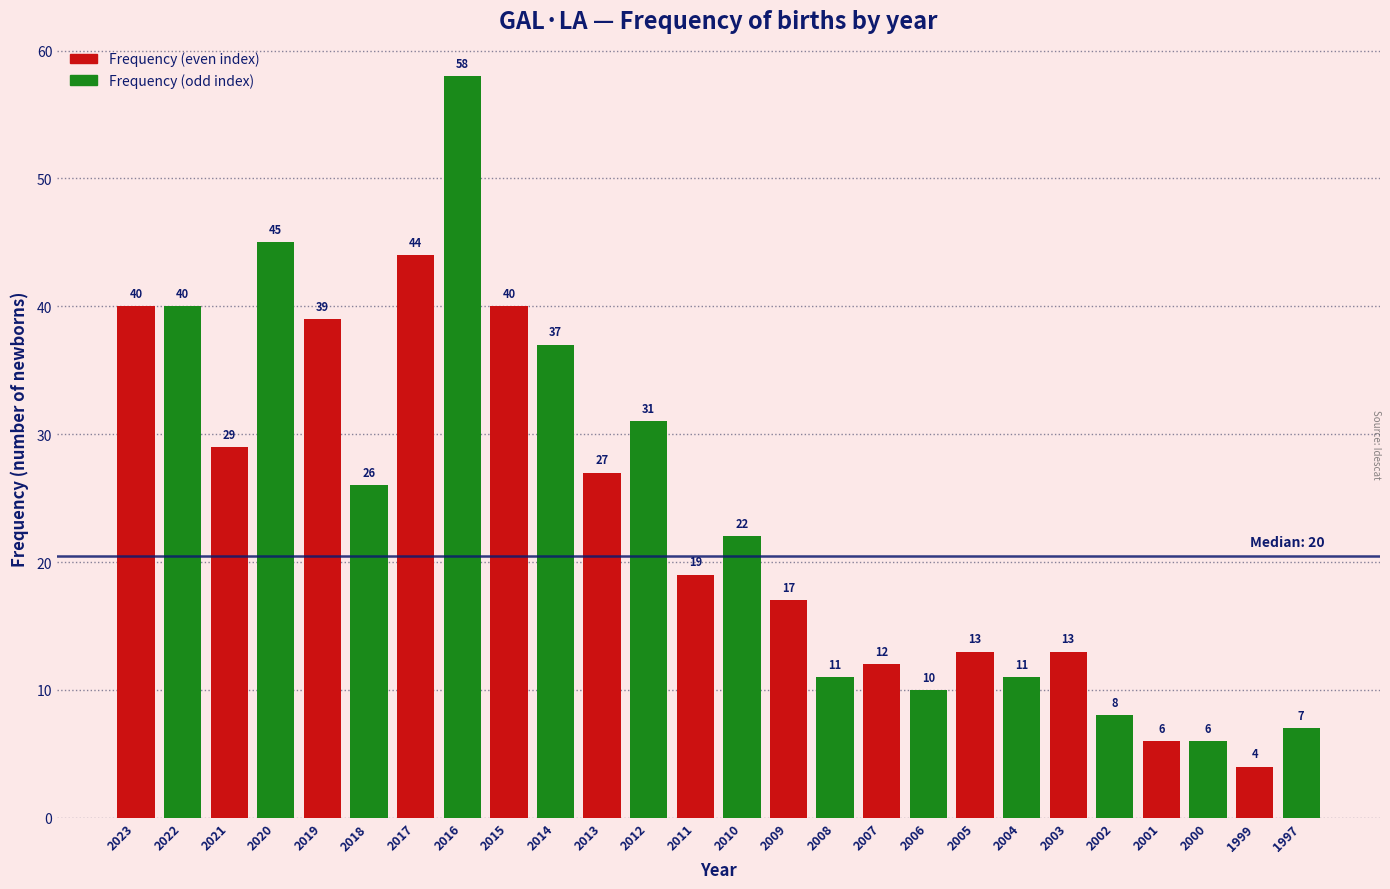

Reading left to right, extract all data points from this chart.

2023=40	2022=40	2021=29	2020=45	2019=39	2018=26	2017=44	2016=58	2015=40	2014=37	2013=27	2012=31	2011=19	2010=22	2009=17	2008=11	2007=12	2006=10	2005=13	2004=11	2003=13	2002=8	2001=6	2000=6	1999=4	1997=7